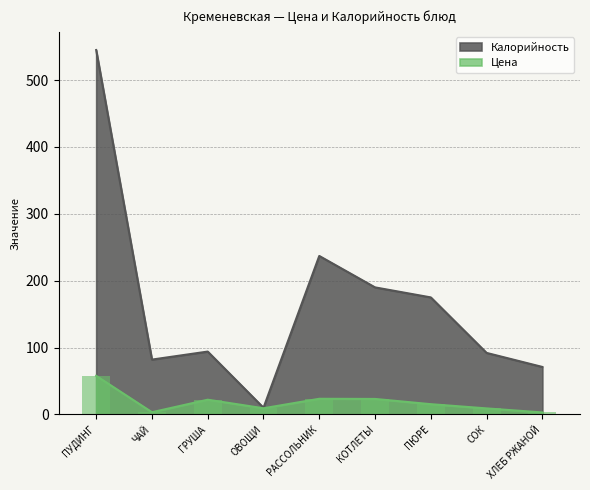

How many bars are there in each group?

2